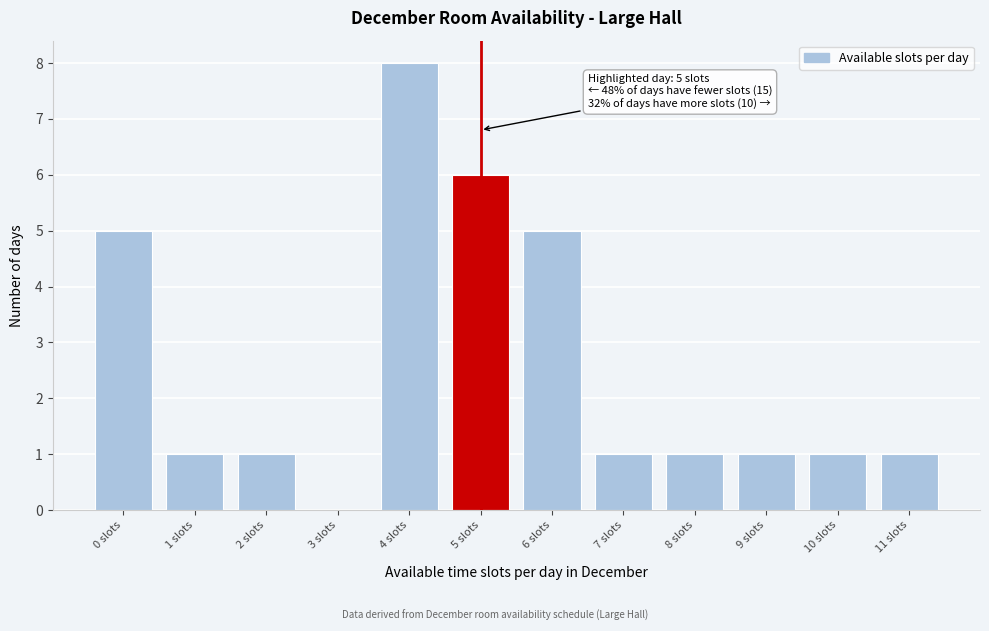

Reading left to right, transcribe all the data shown in this chart.

0 slots=5	1 slots=1	2 slots=1	3 slots=0	4 slots=8	5 slots=6	6 slots=5	7 slots=1	8 slots=1	9 slots=1	10 slots=1	11 slots=1